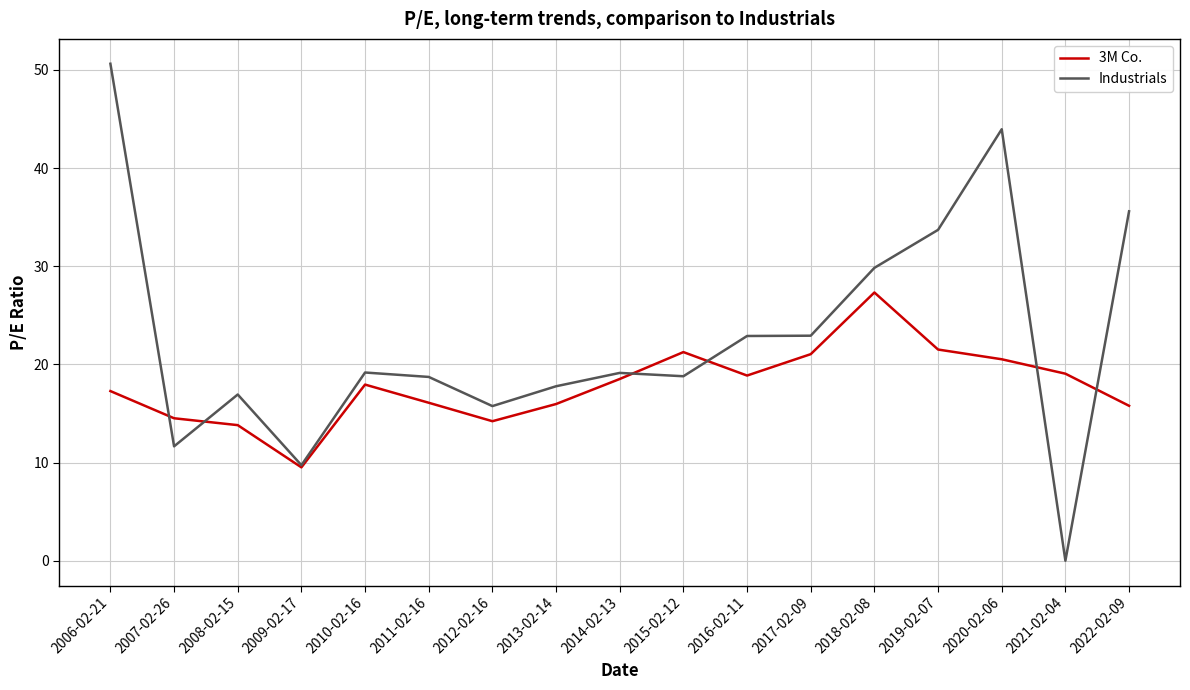

What is the spread (max minus min) of values at 2007-02-26?

2.9